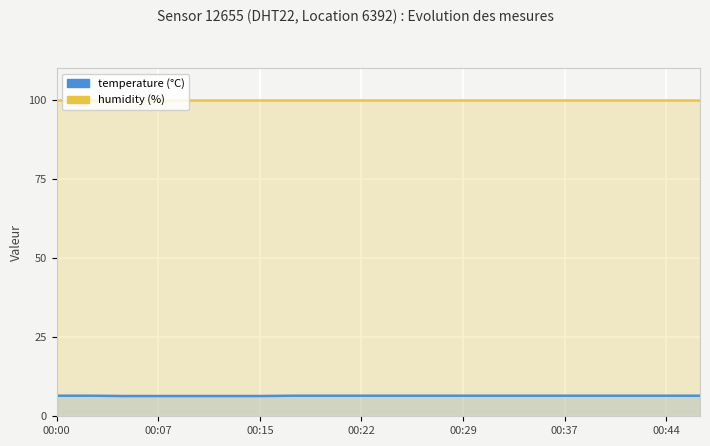

Between 00:37 and 7, which series saw the biggest shift?

temperature (°C)